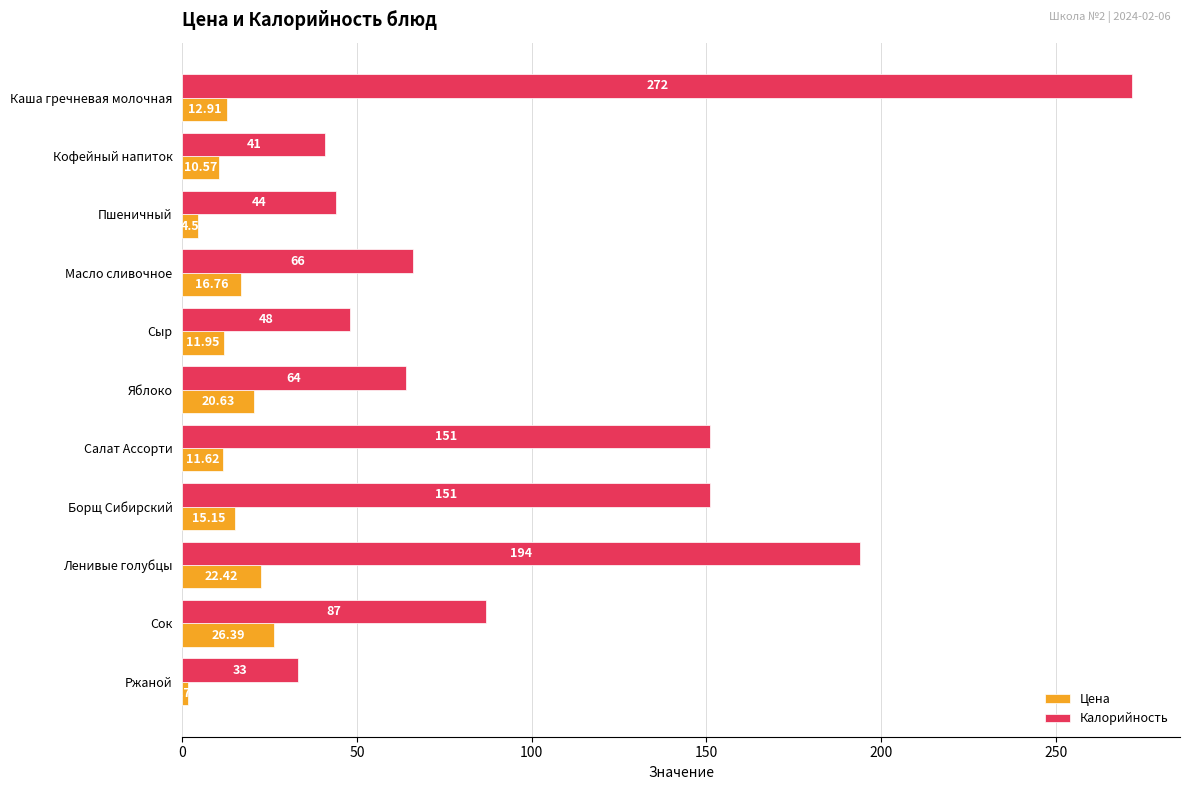

Which category has the lowest value in the Калорийность series?

Ржаной